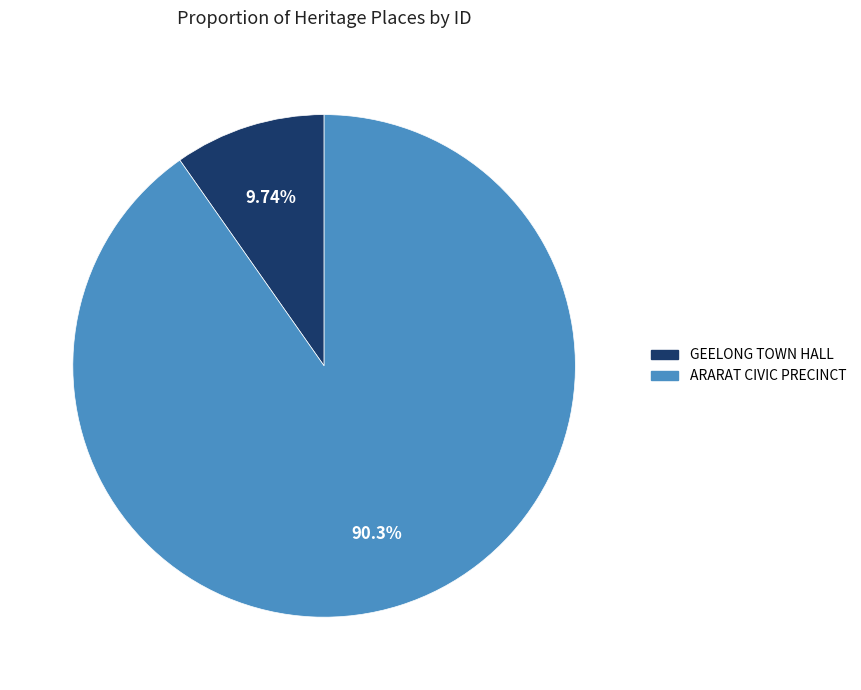

What is the total percentage of ARARAT CIVIC PRECINCT and GEELONG TOWN HALL?

100.0%